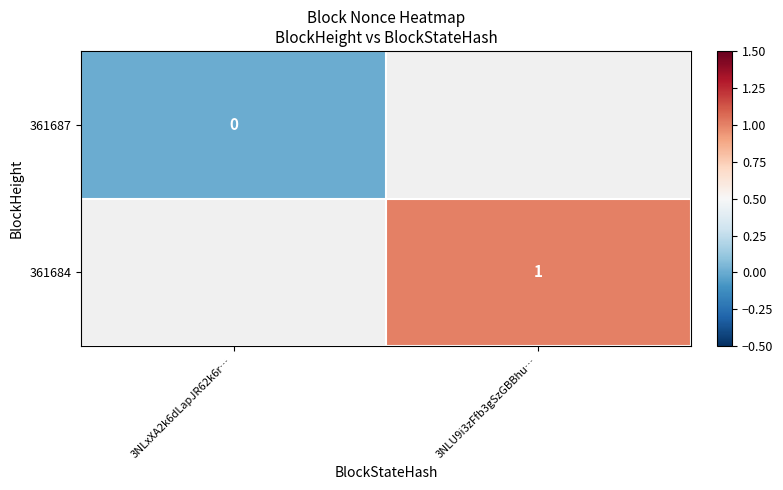

The value of 361684 at 3NLU9i3zFfb3gSzGBBhu… is 1. True or false?

True